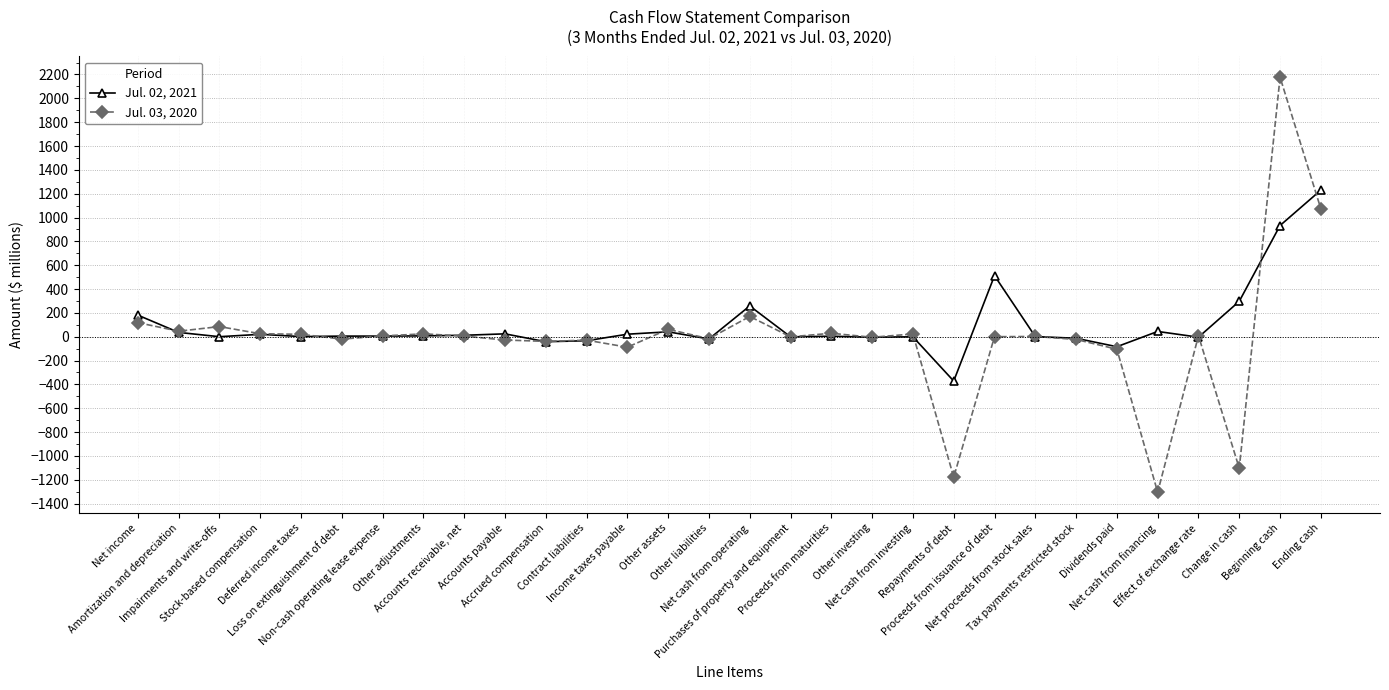

True or false: Jul. 02, 2021 has a value of -179 at Repayments of debt.

False